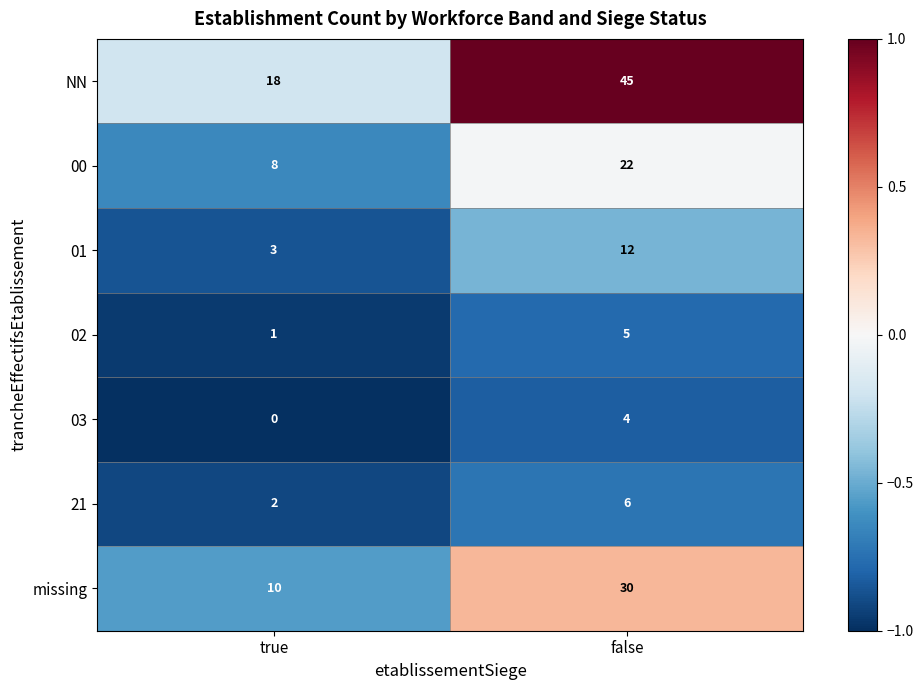

The value of NN at true is 18. True or false?

True